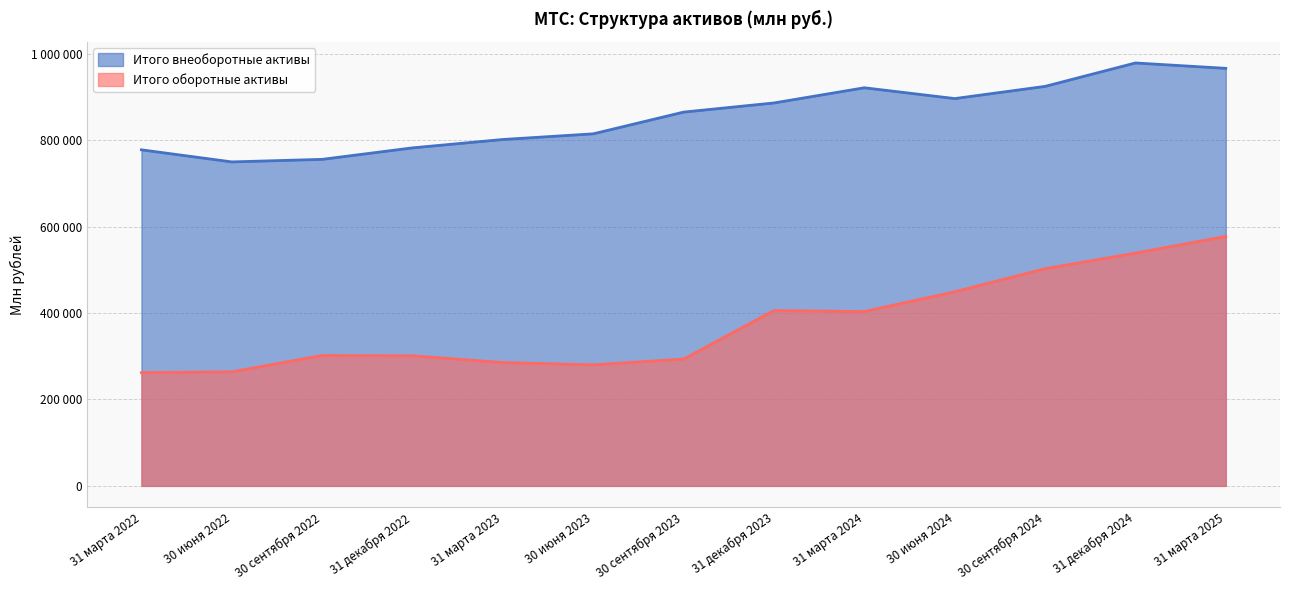

Reading right to left, what are all the values shown in this chart?

Итого внеоборотные активы: 31 марта 2025=966028	31 декабря 2024=978469	30 сентября 2024=924291	30 июня 2024=896064	31 марта 2024=921080	31 декабря 2023=885939	30 сентября 2023=864791	30 июня 2023=814531	31 марта 2023=801409	31 декабря 2022=782047	30 сентября 2022=755454	30 июня 2022=749541	31 марта 2022=777473
Итого оборотные активы: 31 марта 2025=577210	31 декабря 2024=538494	30 сентября 2024=502409	30 июня 2024=449044	31 марта 2024=403295	31 декабря 2023=405610	30 сентября 2023=293298	30 июня 2023=280047	31 марта 2023=285312	31 декабря 2022=300883	30 сентября 2022=301668	30 июня 2022=263917	31 марта 2022=261953